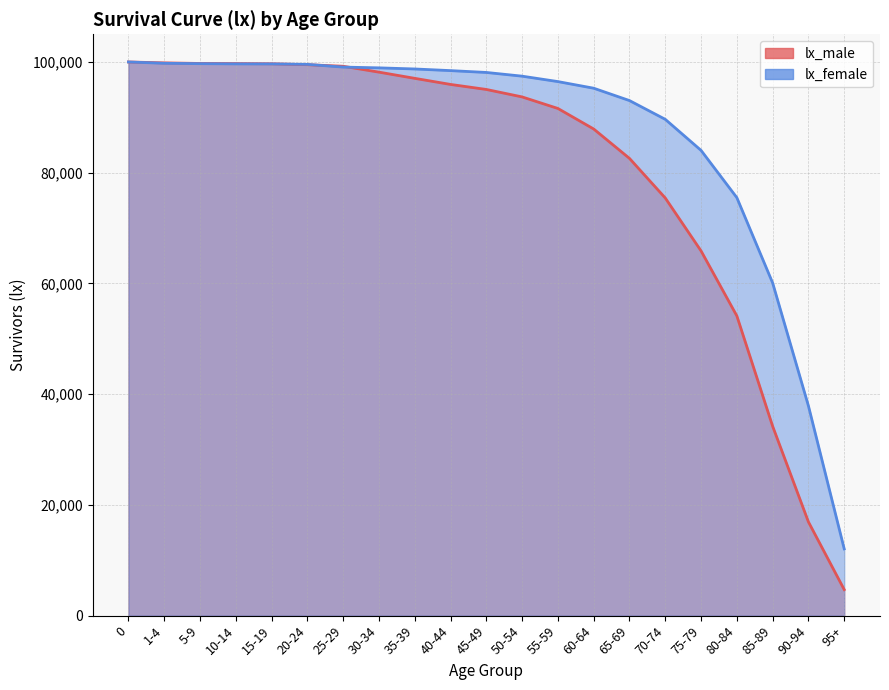

Which series has the widest spread of values?

lx_male